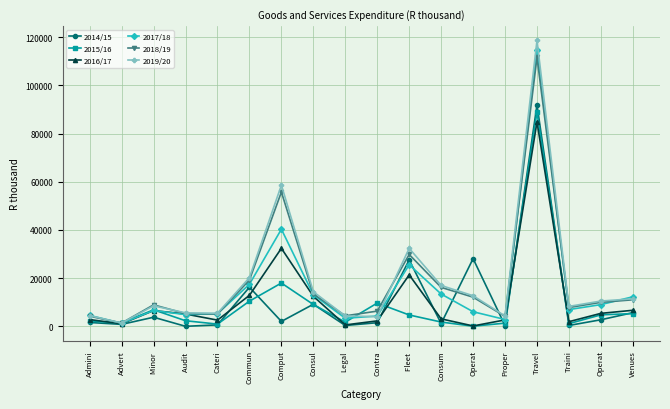

What is the total value across all series at Traini?

26382